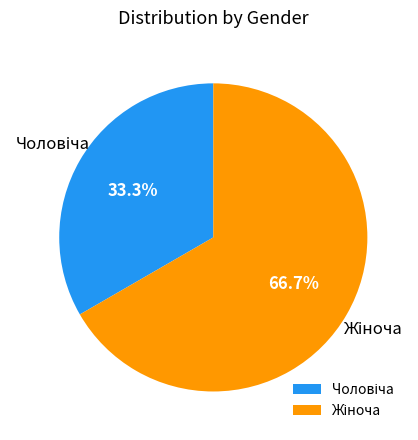

Does any single category account for the majority?

Yes